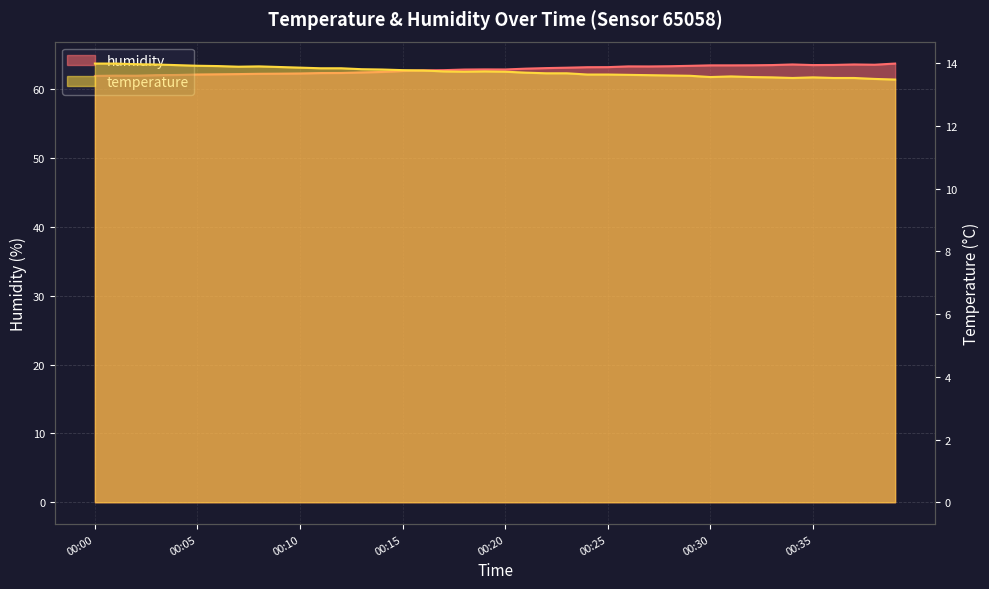

Reading right to left, transcribe all the data shown in this chart.

temperature: 13.5	13.5	13.5	13.5	13.6	13.5	13.6	13.6	13.6	13.6	13.6	13.6	13.6	13.6	13.6	13.6	13.7	13.7	13.7	13.7	13.7	13.7	13.7	13.8	13.8	13.8	13.8	13.8	13.8	13.9	13.9	13.9	13.9	13.9	13.9	13.9	14.0	14.0	14.0	14.0
humidity: 63.7	63.6	63.6	63.5	63.5	63.6	63.5	63.5	63.5	63.5	63.4	63.3	63.3	63.3	63.2	63.2	63.1	63.1	63.0	62.9	62.9	62.9	62.8	62.7	62.6	62.5	62.4	62.4	62.4	62.3	62.3	62.2	62.2	62.2	62.1	62.1	62.0	62.0	62.0	61.9